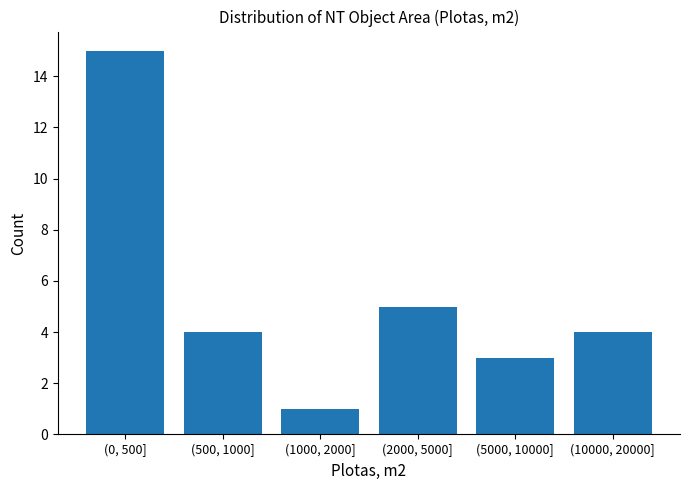

Reading left to right, transcribe all the data shown in this chart.

15	4	1	5	3	4